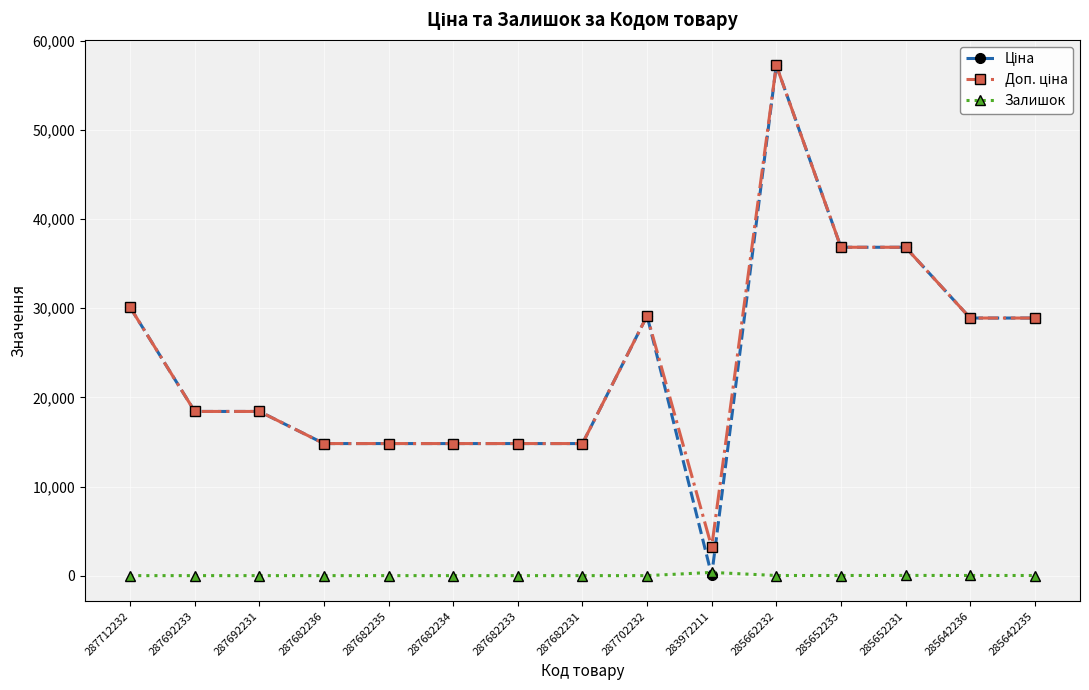

The Залишок series shows 0.0 at 287702232. True or false?

True